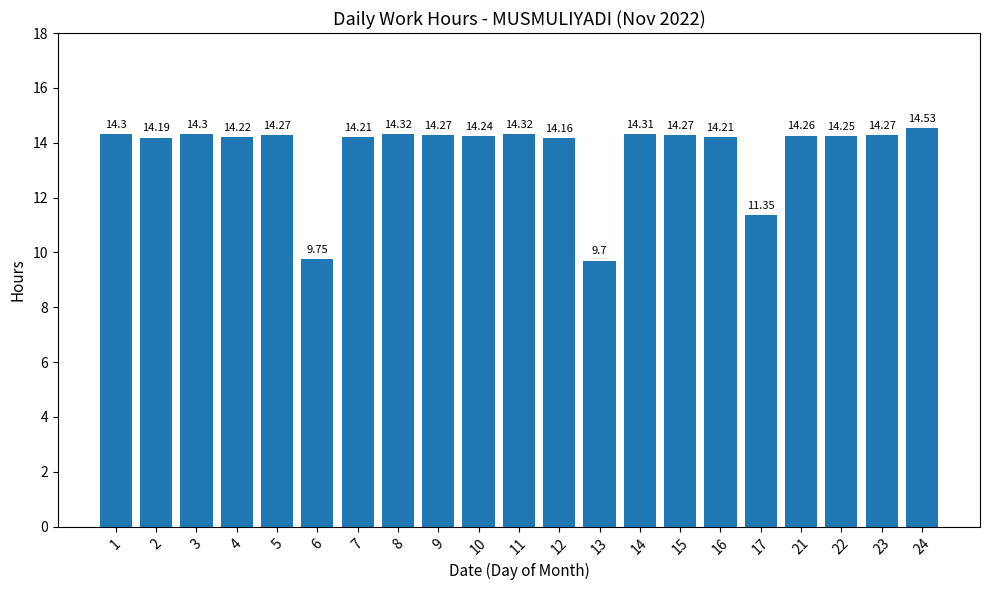

What is the minimum value shown in the chart?

9.7